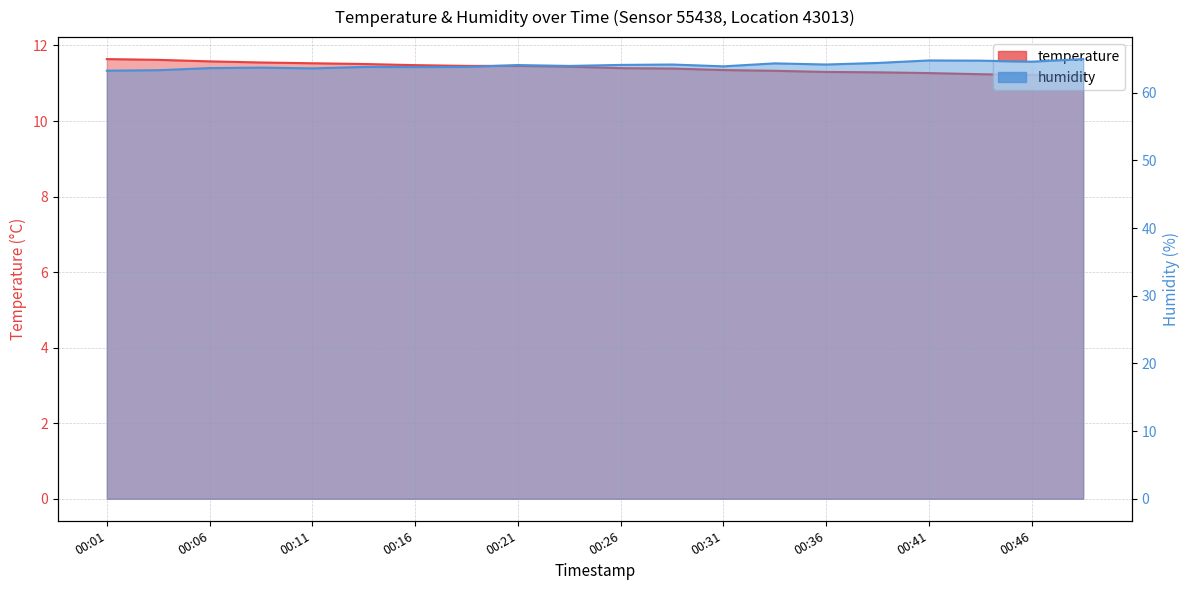

True or false: temperature and humidity cross at least once.

False